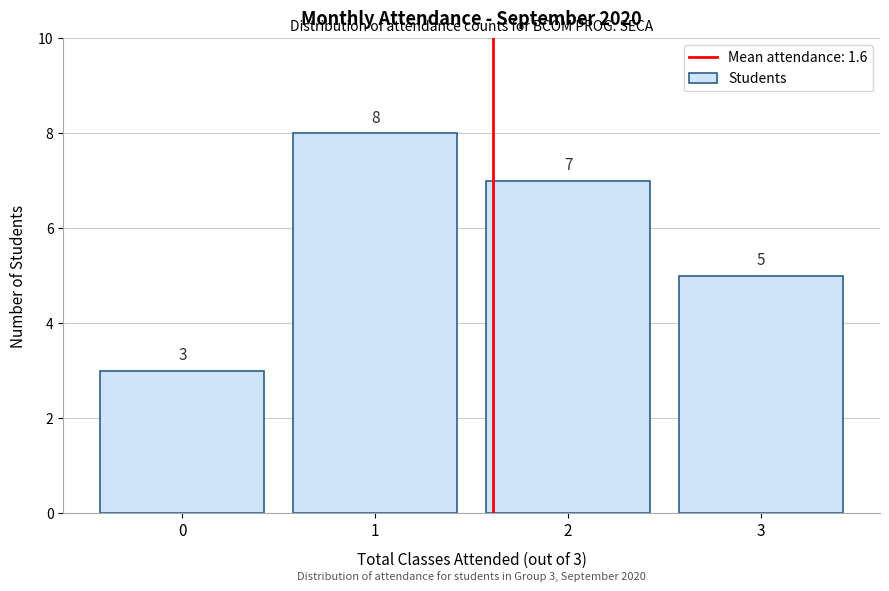

Reading left to right, extract all data points from this chart.

3	8	7	5